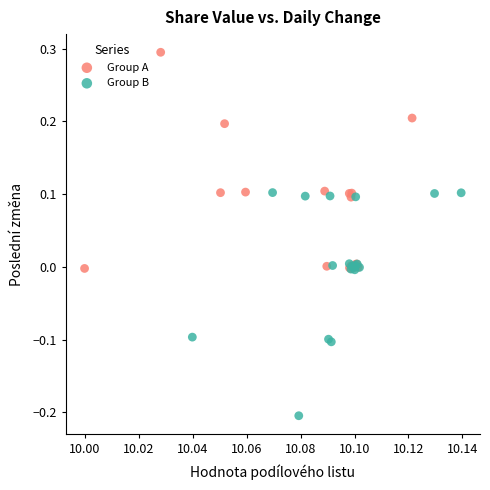

Which series has the largest Y range (max minus min)?

Group B